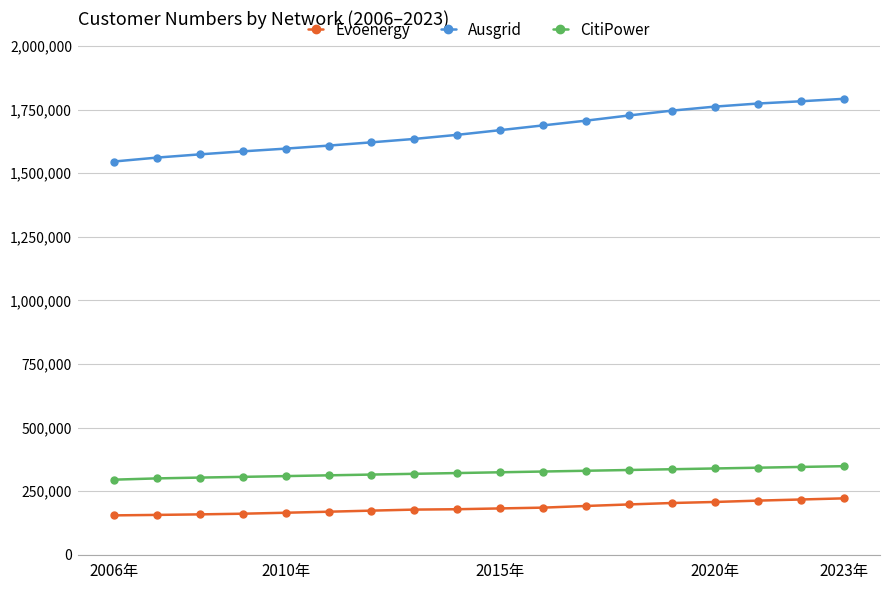

Which series has the largest range (max minus min)?

Ausgrid